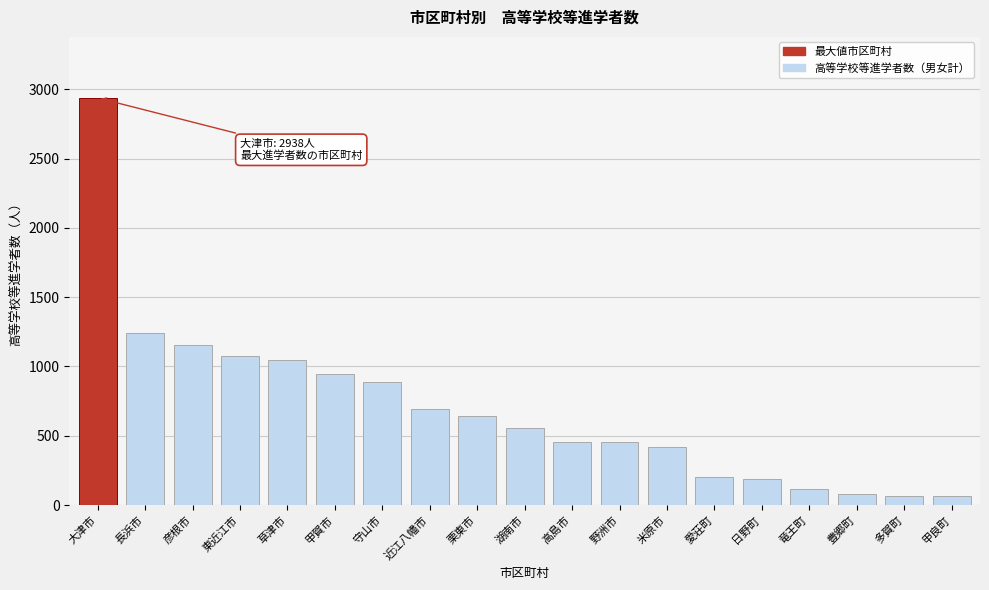

What is the change in value from 甲賀市 to 竜王町?

-828